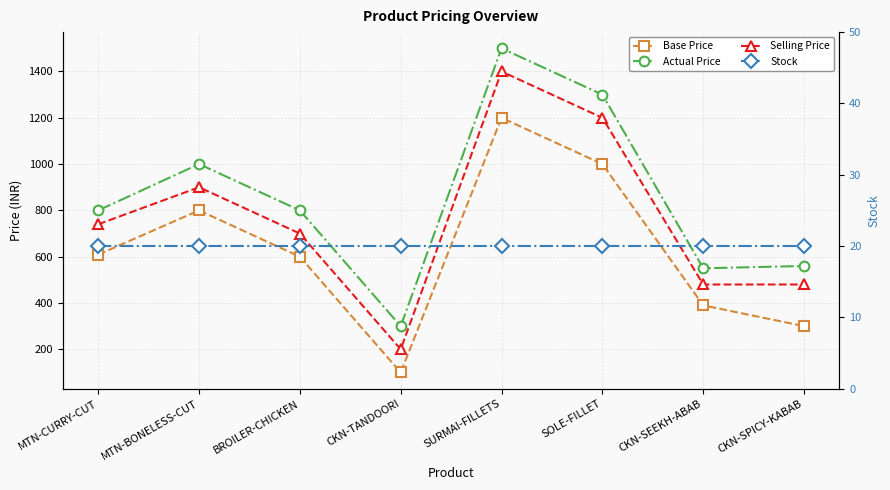

What is the label of the 4th point from the left?

CKN-TANDOORI